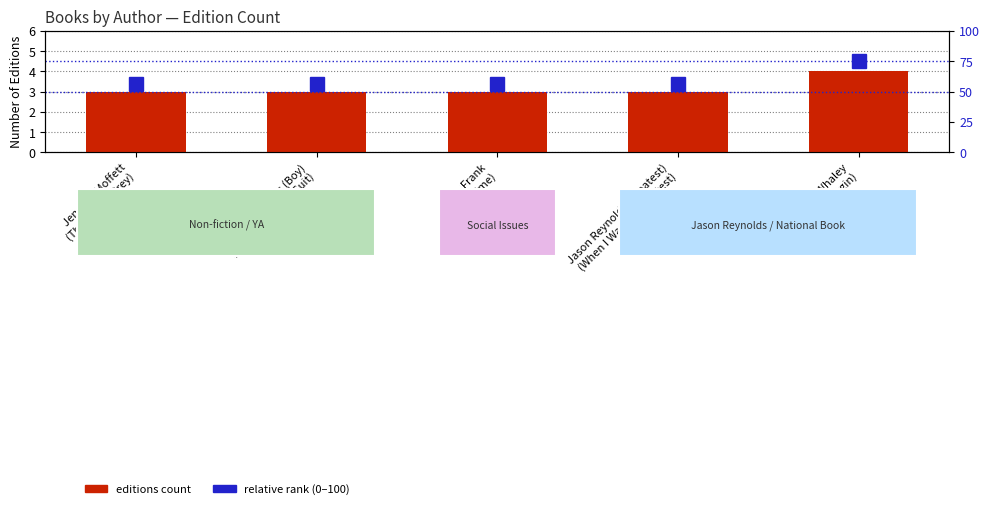

What is the difference between the highest and lowest values at Jason Reynolds (Boy)
(Boy in the Black Suit)?

53